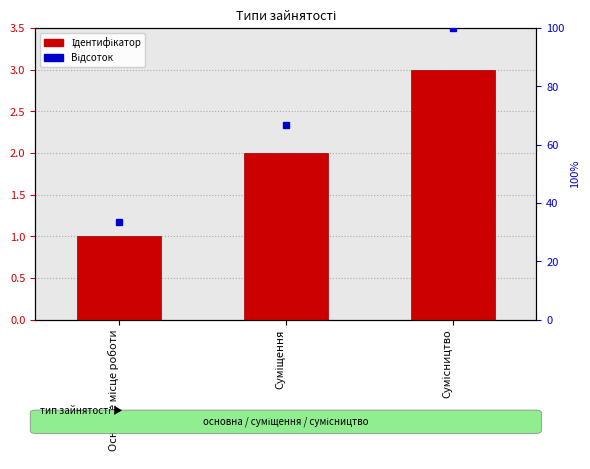

Is the value of Відсоток at Сумісництво greater than the value of Ідентифікатор at Основне місце роботи?

Yes